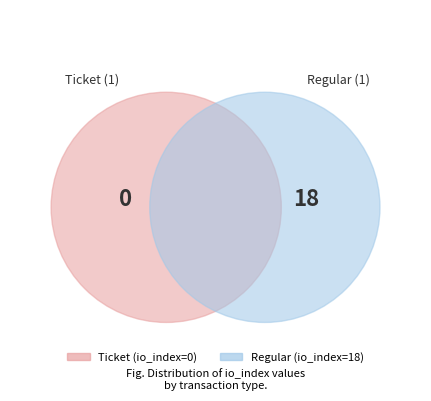

To the nearest percent, what is the difference between the largest and smallest slice percentages?

100%